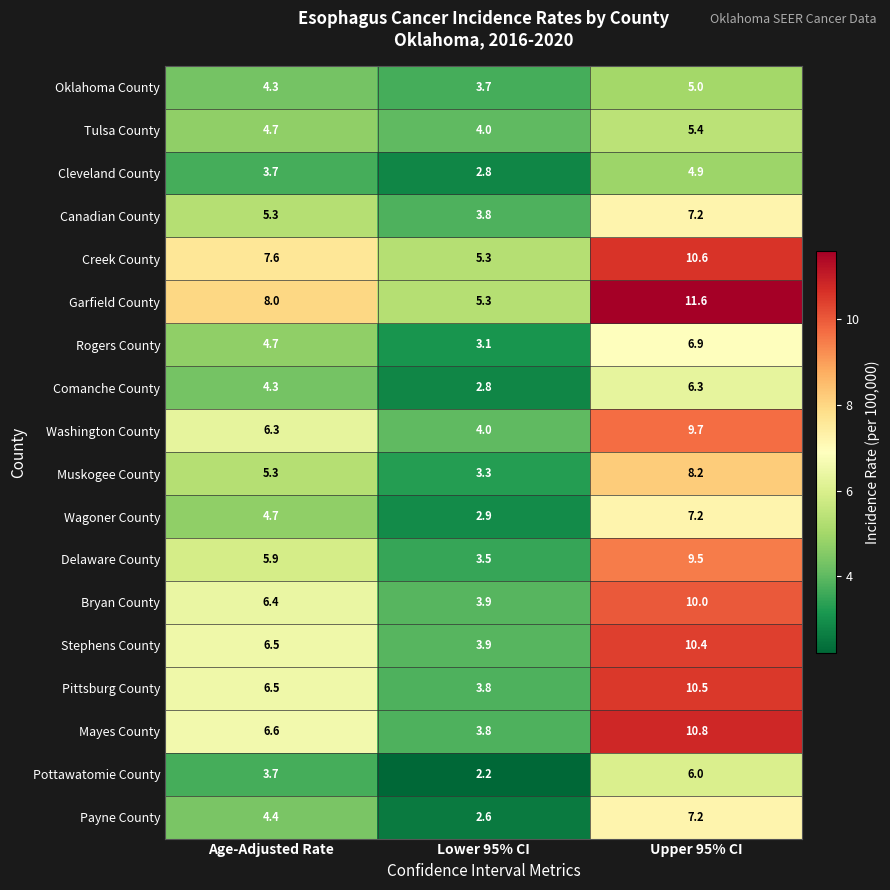

What is the smallest value displayed?

2.2